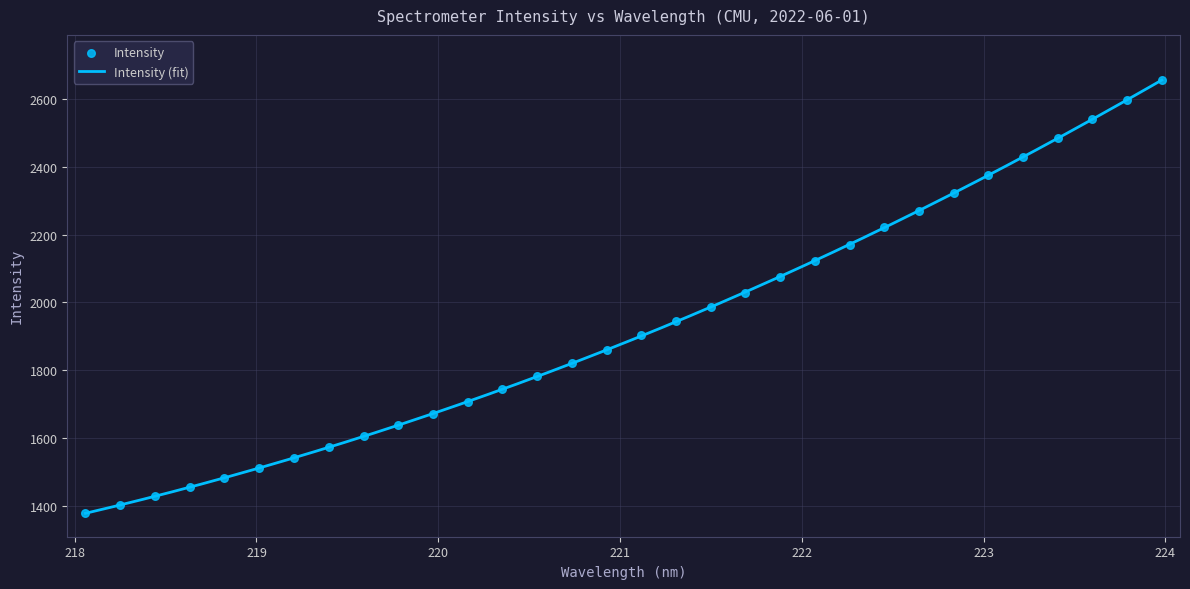

What is the ratio of the value at 218.8244 to the value at 220.9264?

0.8